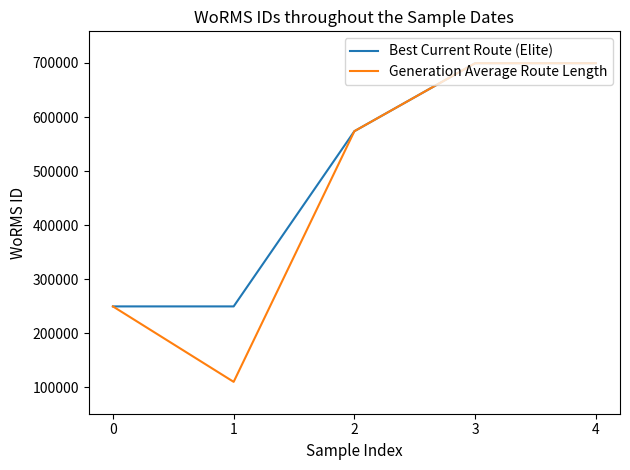

At which label does Generation Average Route Length reach its minimum?

1